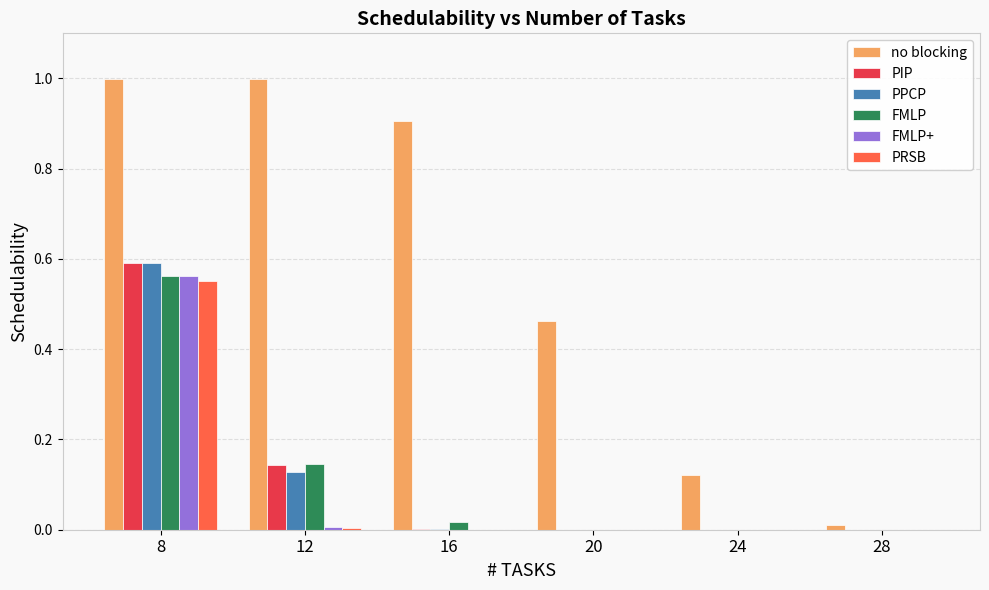

True or false: FMLP+ has a value of 0.0 at 12.

True